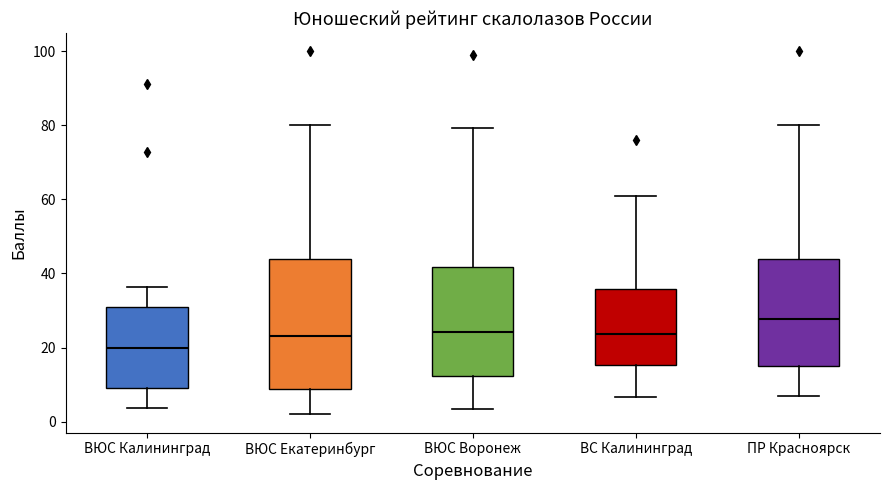

Reading left to right, read every box against the y-axis: the position of its median line, the range the box covers, and the ends of its whiskers. The values are not printed on the chart, so give them approximately, as read against the axis.

ВЮС Калининград: median 20, box 10 to 30, whiskers 4 to 36
ВЮС Екатеринбург: median 24, box 8 to 44, whiskers 2 to 80
ВЮС Воронеж: median 24, box 12 to 42, whiskers 4 to 80
ВС Калининград: median 24, box 16 to 36, whiskers 6 to 60
ПР Красноярск: median 28, box 16 to 44, whiskers 8 to 80